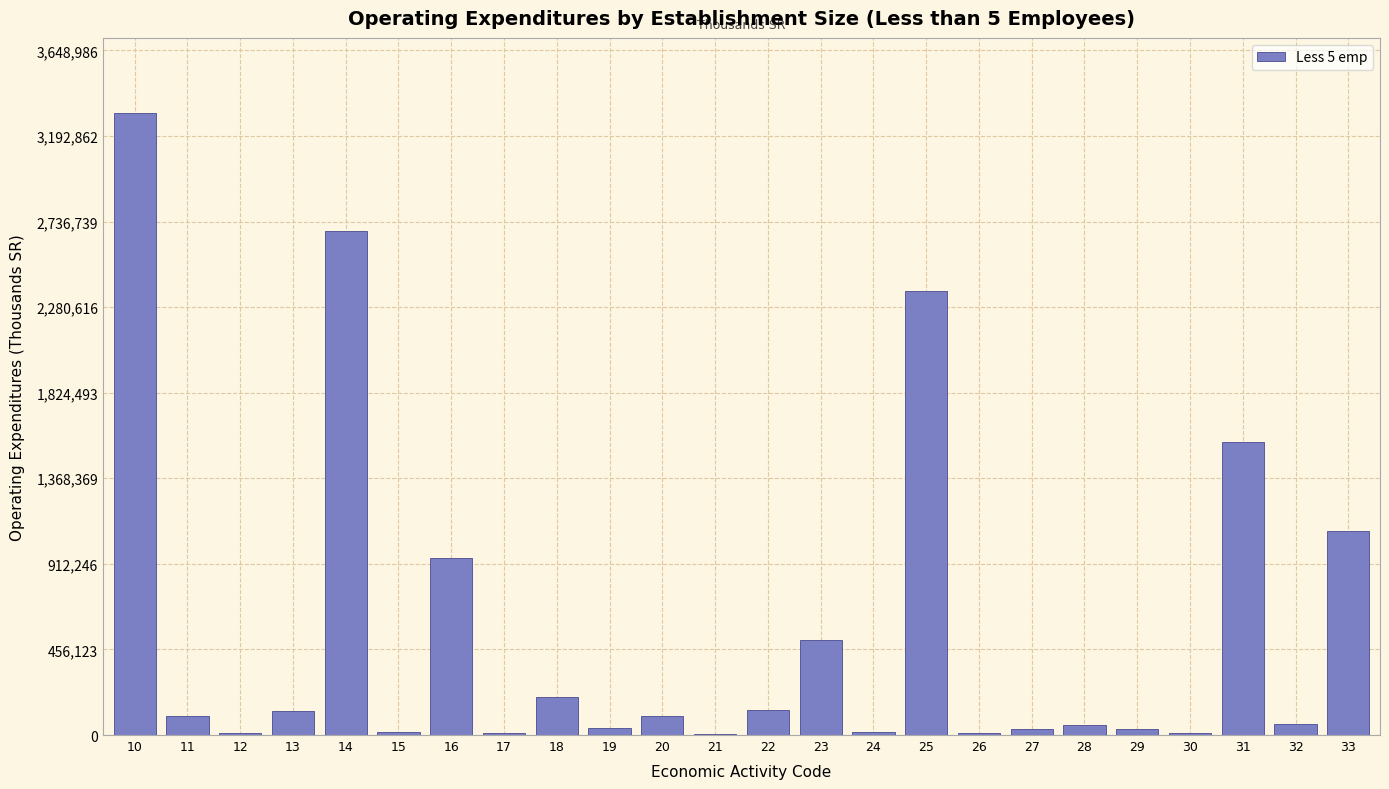

What is the greatest value displayed?

3317260